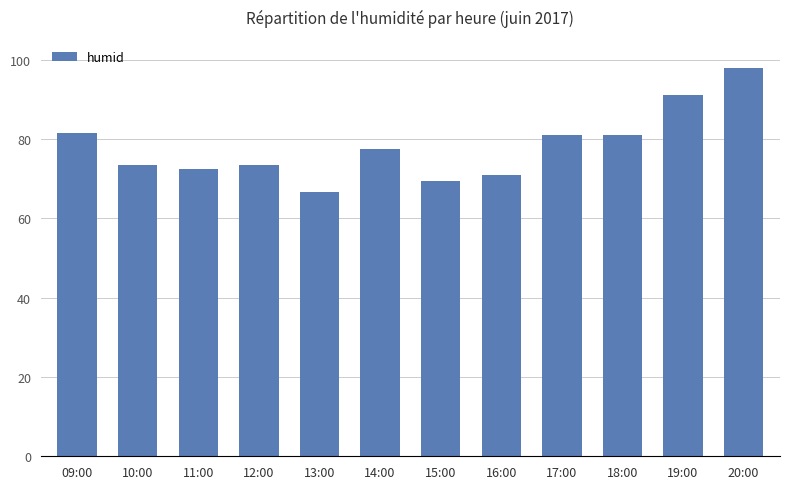

What is the maximum value shown in the chart?

98.0